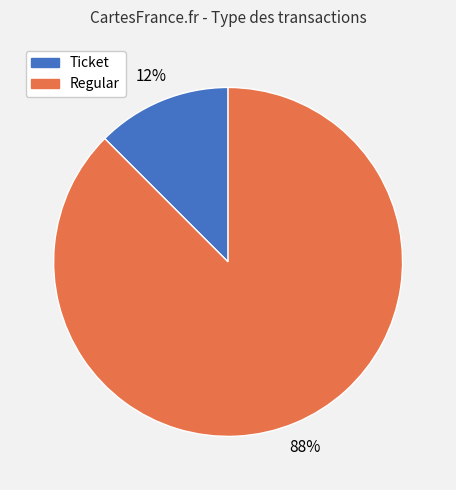

Count the number of slices in the pie.

2